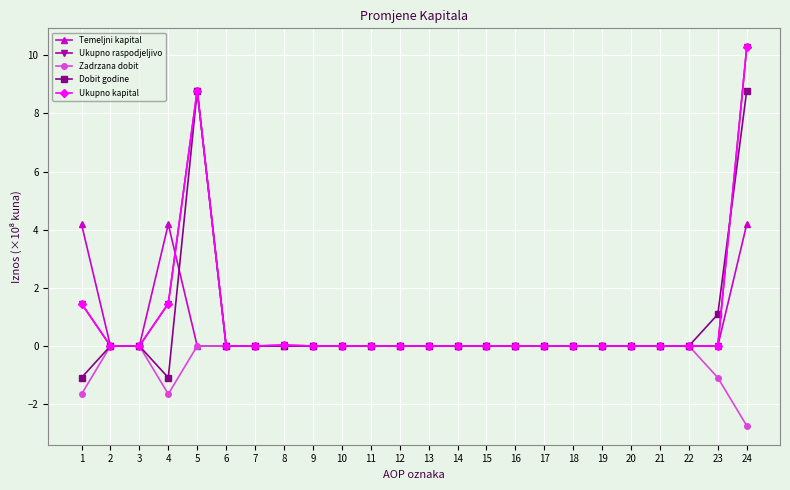

Where is the first local maximum for Ukupno kapital?

5